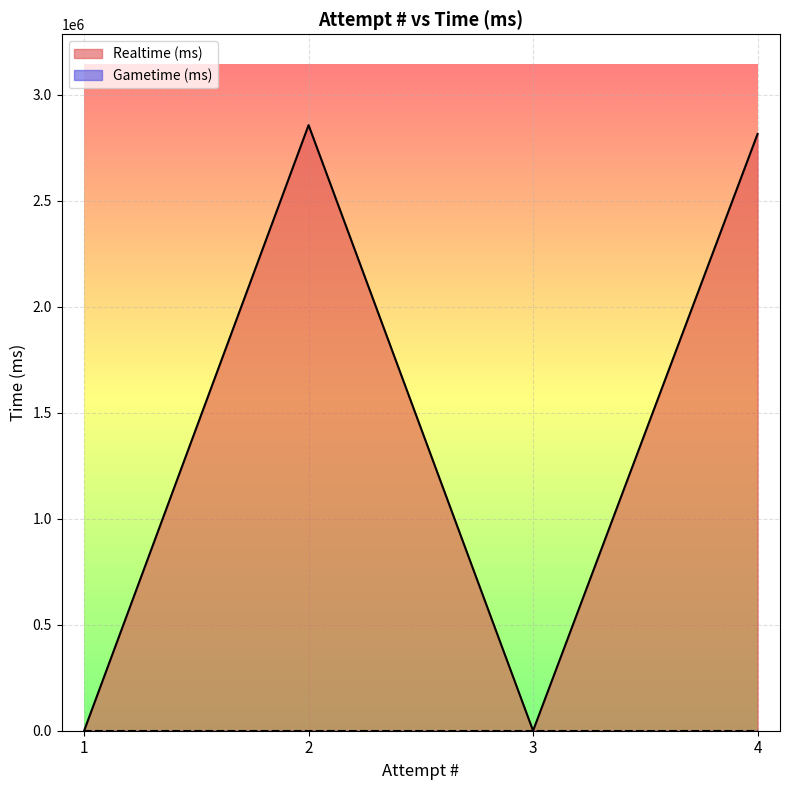

What is the change in value from 1 to 2?

+2856347